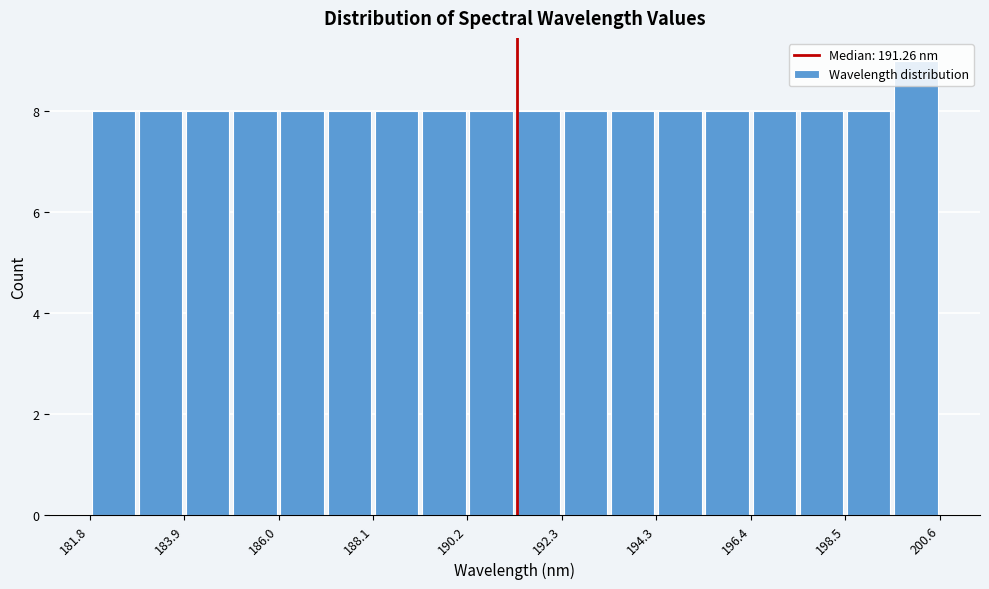

Around what value on the x-axis is the tallest bar? Give the approximate position of its centre, as read against the axis.

200.0